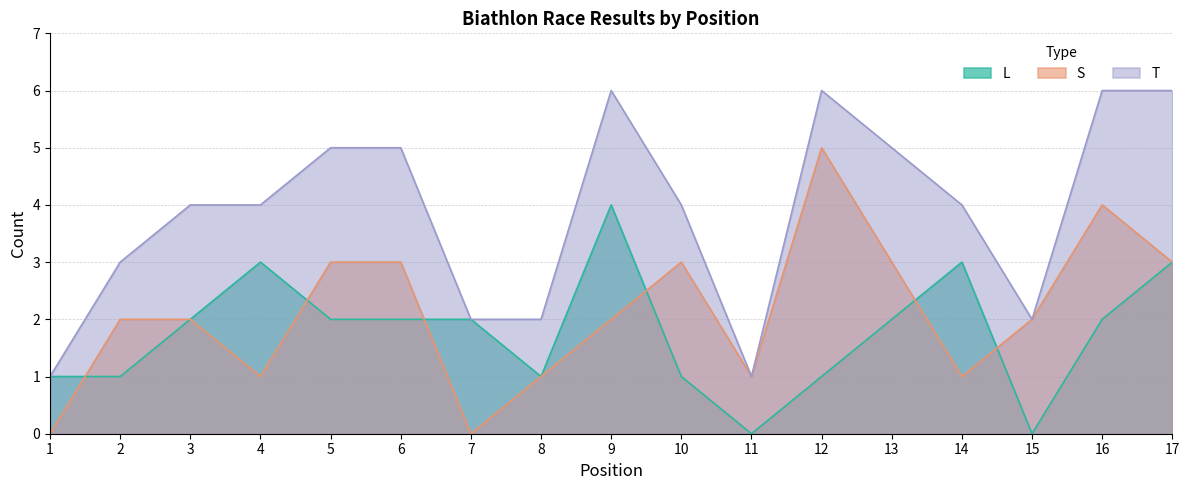

Which has a higher value, 10 or 13?

13